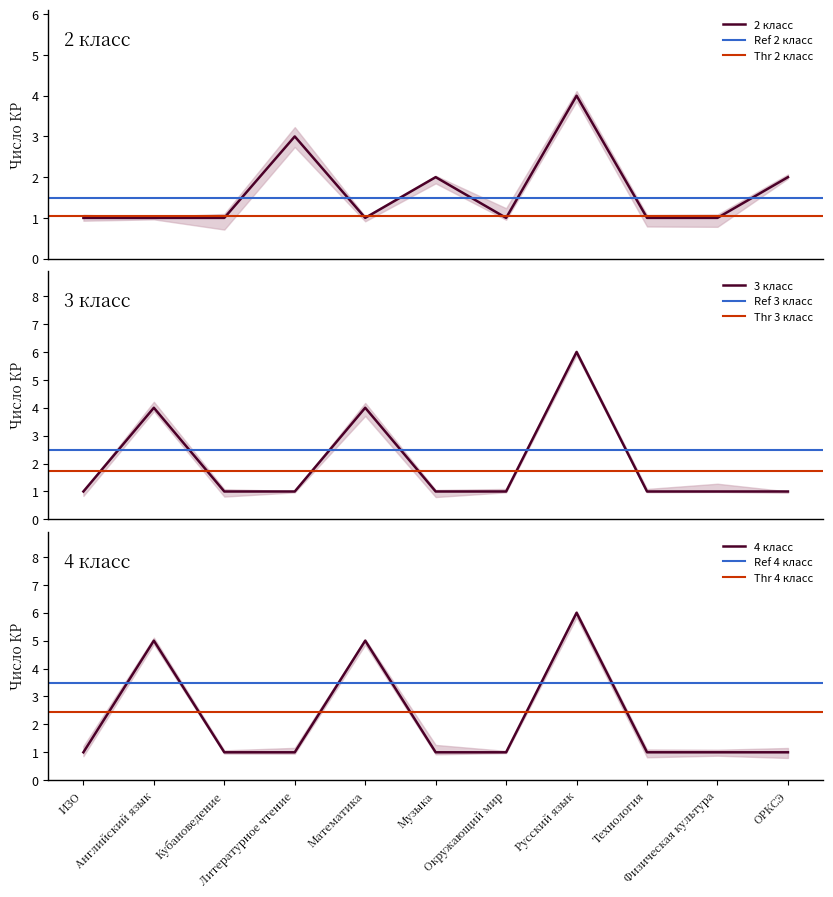

Where is the first local maximum for 4 класс?

Английский язык